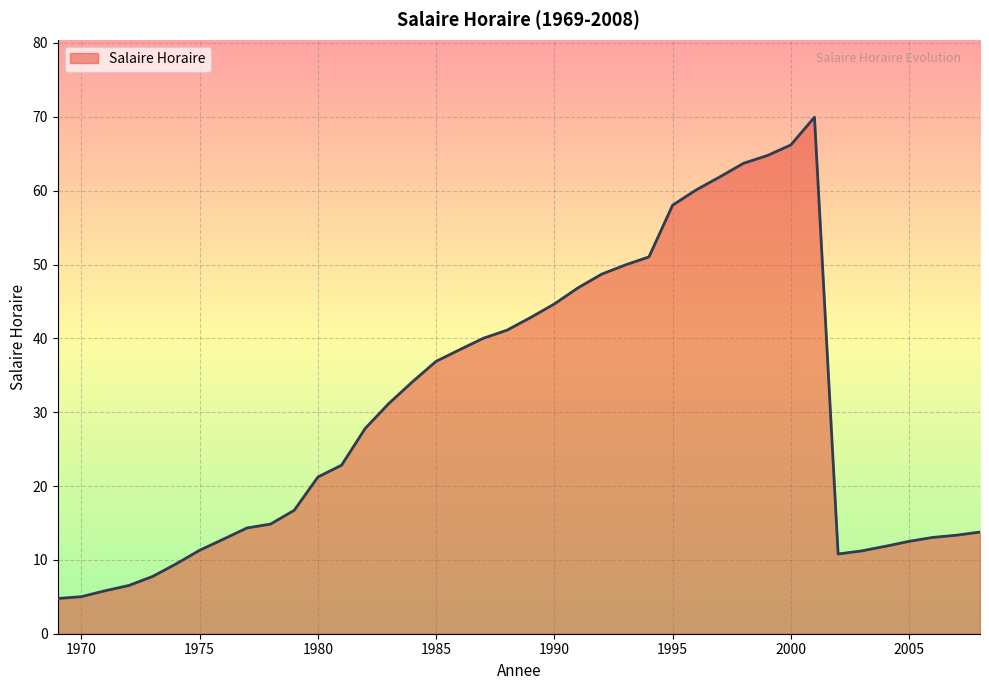

Does the chart display data point markers on the line(s)?

No